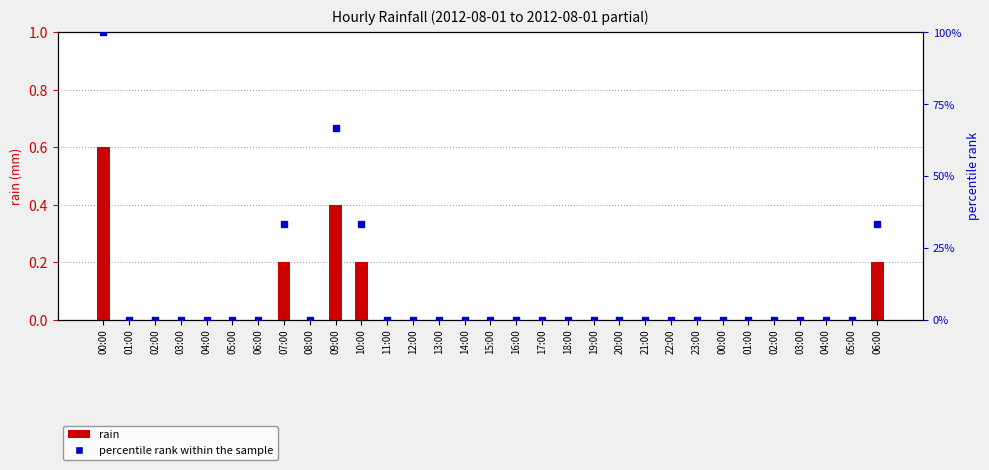

Which category has the highest value across all series?

00:00